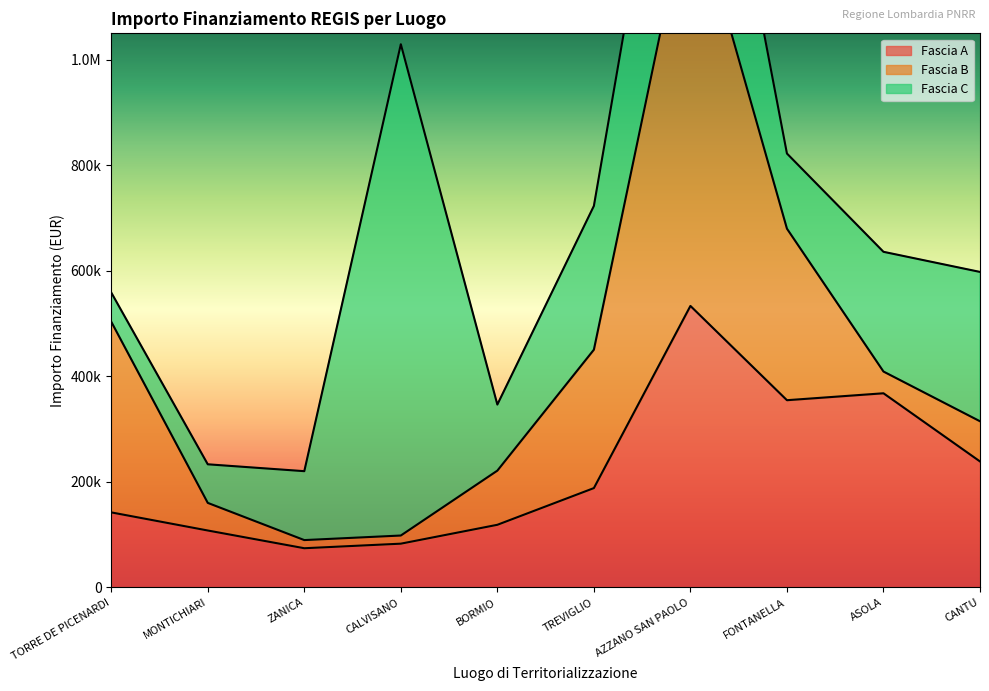

What is the smallest value displayed?

15440.0